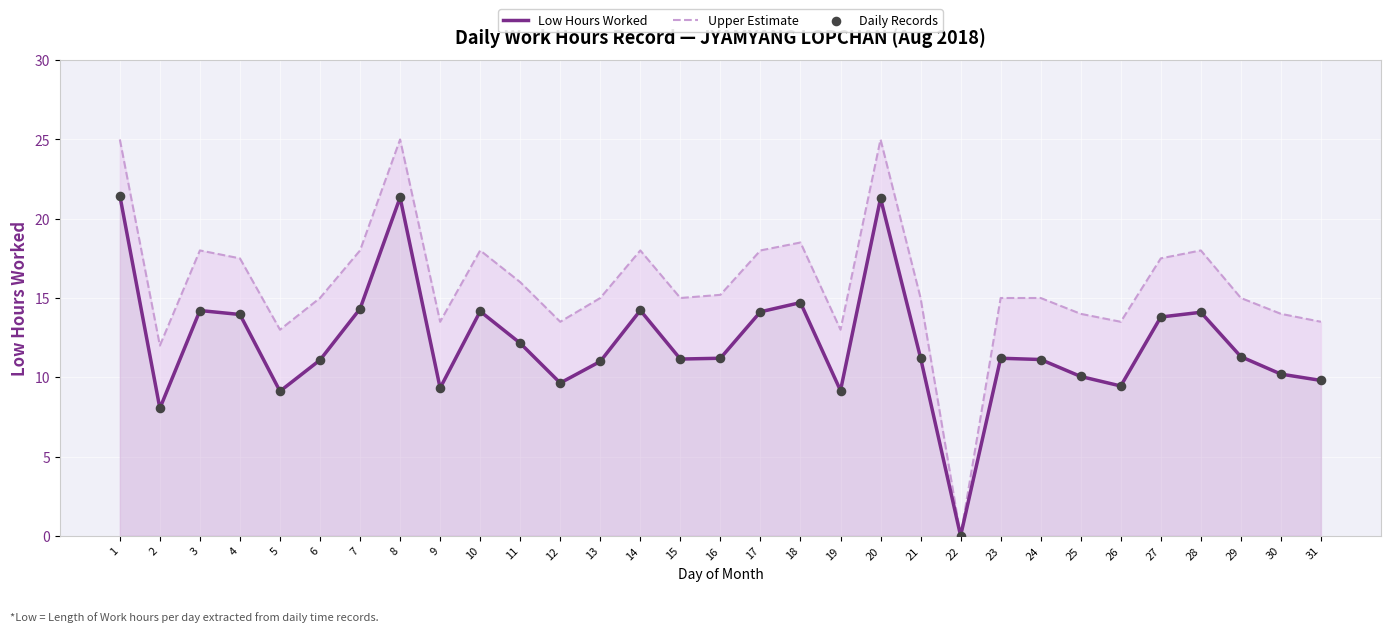

Is the value of Daily Records at 20 greater than the value of Low Hours Worked at 24?

Yes